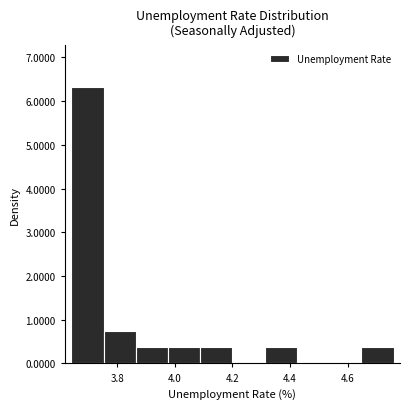

Reading left to right, list every bar in this chart as the range it spans on the x-axis followed by its height. Neither the bar edges nor the heights are printed on the chart, so give them approximately, as read against the axes.

3.640 to 3.752: 6.3
3.752 to 3.864: 0.7
3.864 to 3.976: 0.4
3.976 to 4.088: 0.4
4.088 to 4.200: 0.4
4.200 to 4.312: 0
4.312 to 4.424: 0.4
4.424 to 4.536: 0
4.536 to 4.648: 0
4.648 to 4.760: 0.4